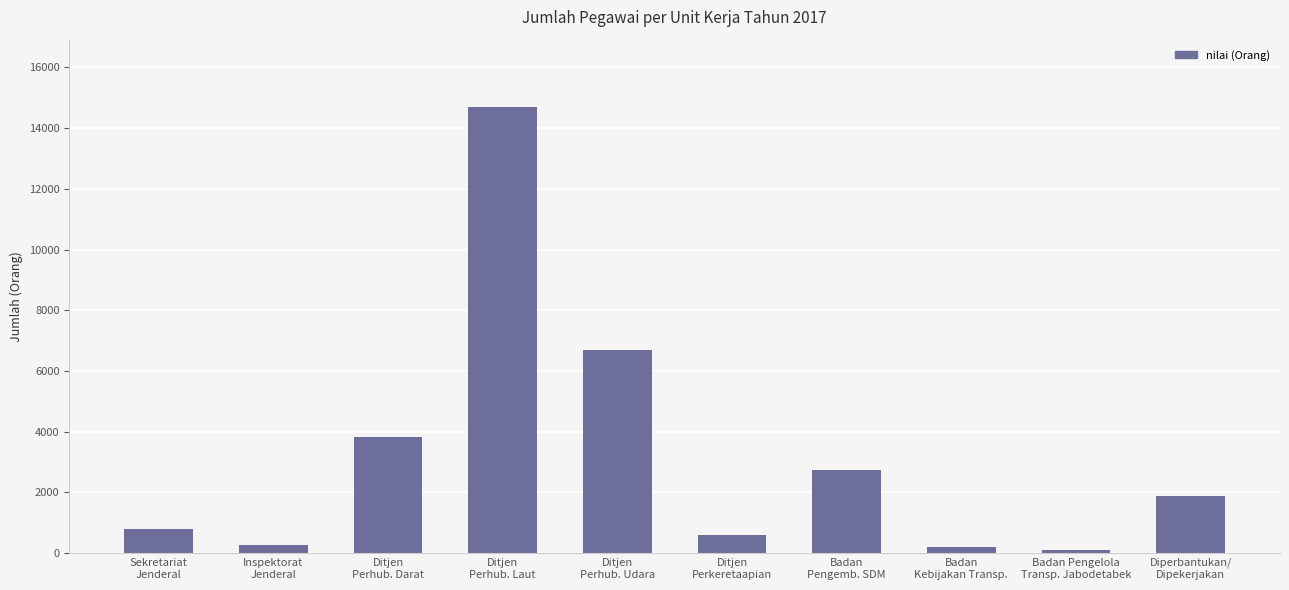

How many series are shown in this chart?

1